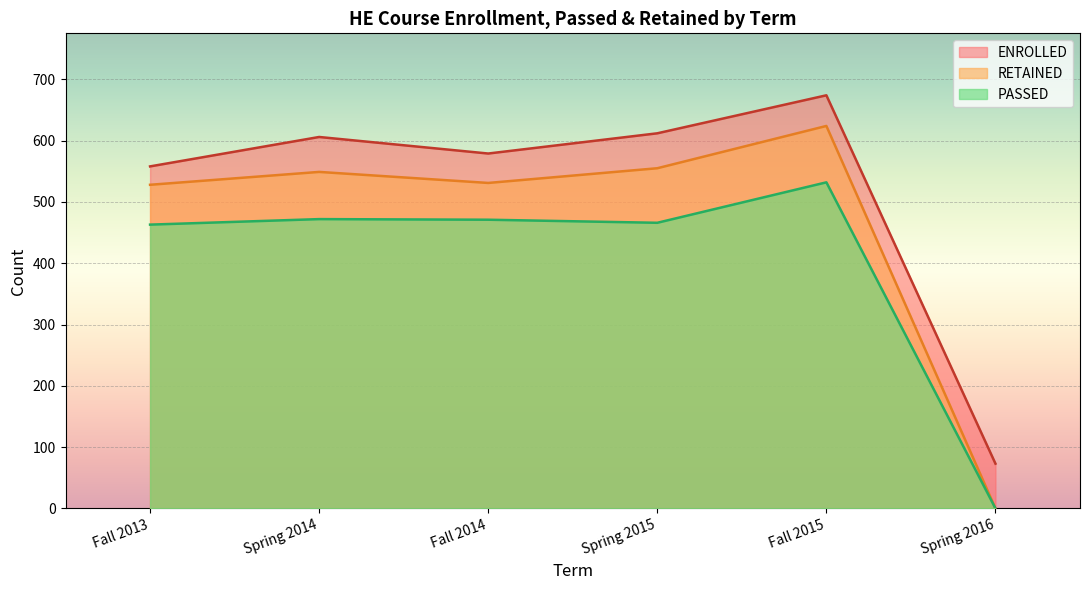

What are all the series names shown in the legend?

ENROLLED, RETAINED, PASSED